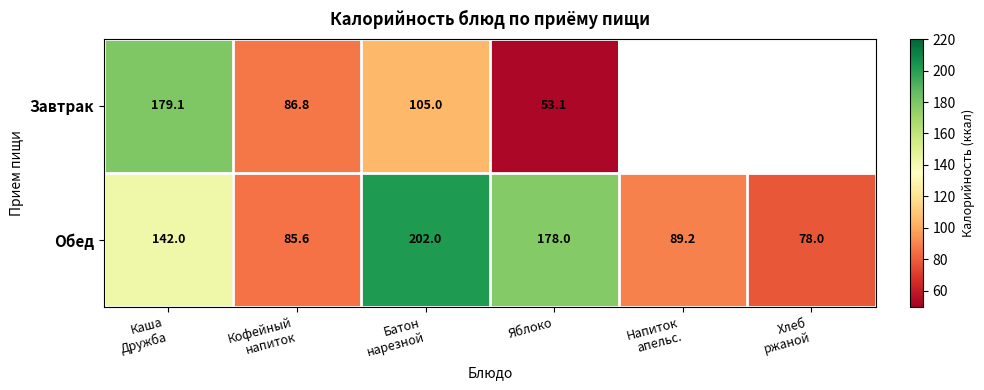

True or false: Завтрак has a value of 105.0 at Батон нарезной.

True